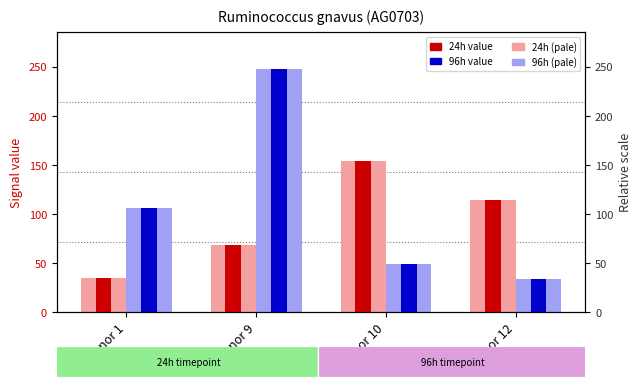

At which category is the sum across all series the highest?

Donor 9